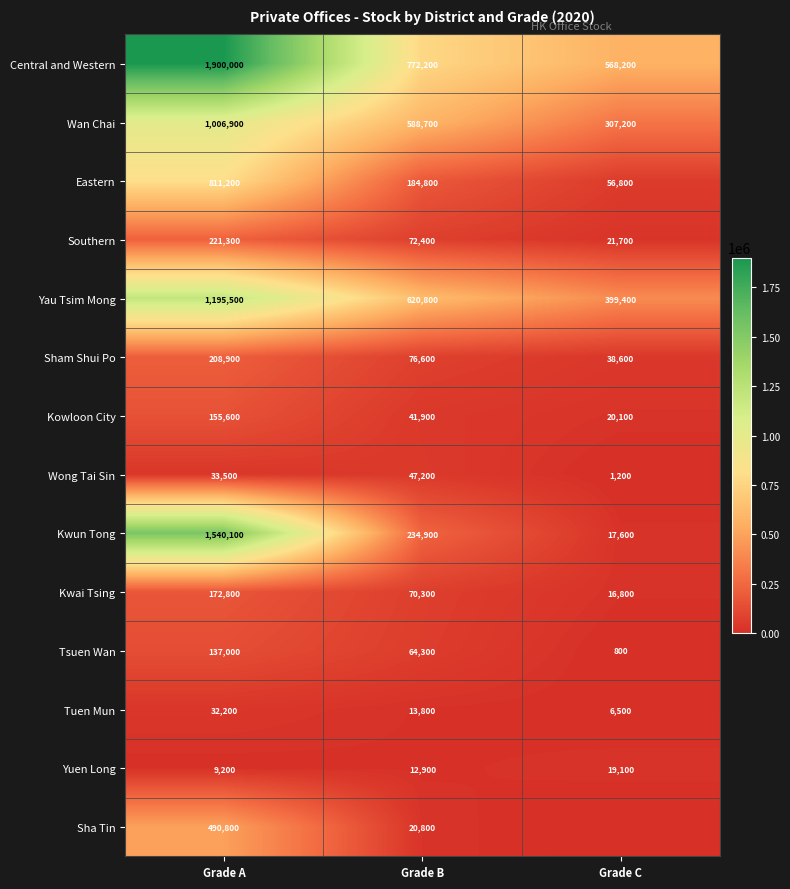

What is the difference between the highest and lowest values at Grade B?

759300